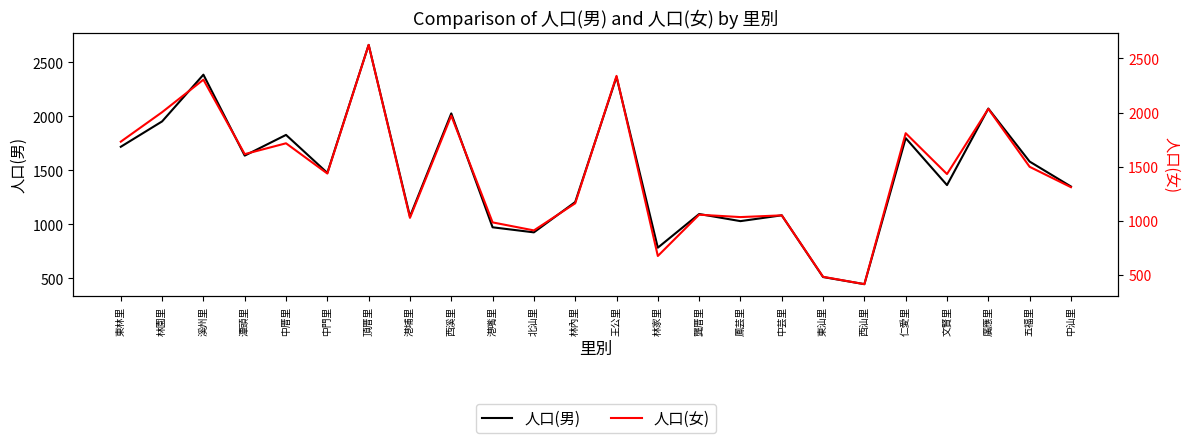

At which label is 人口(女) closest to 1521?

五福里